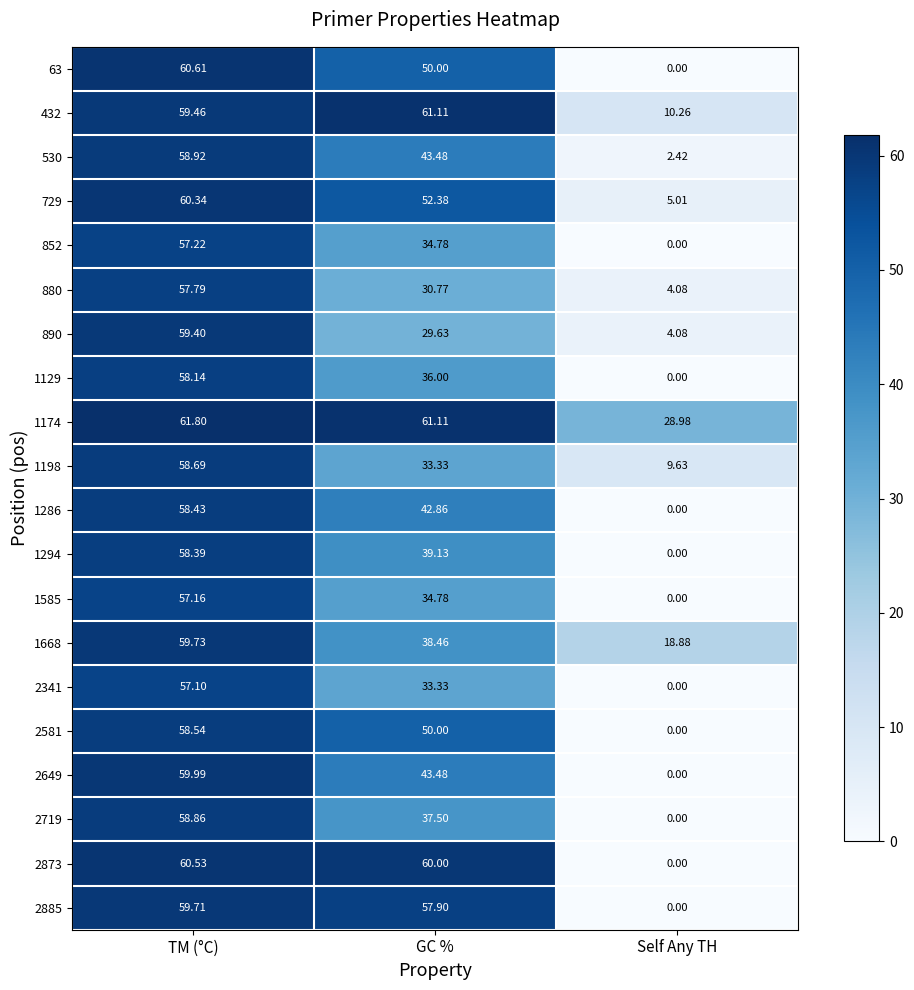

At which label does 2885 first exceed 57?

TM (°C)